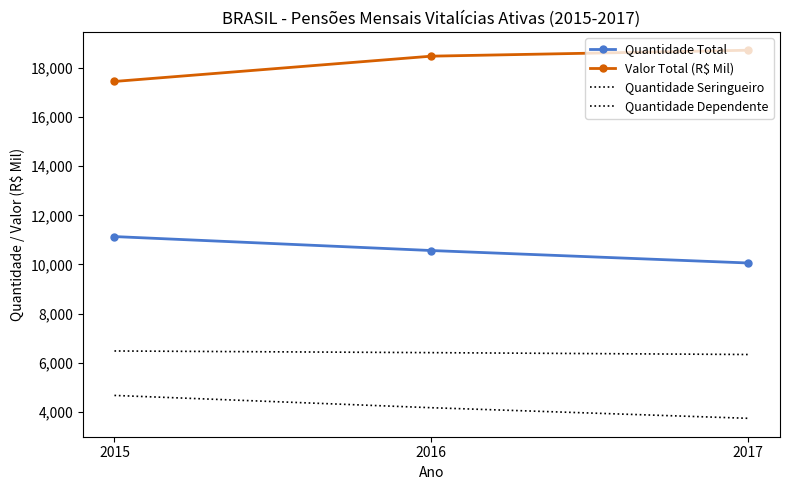

What is the spread (max minus min) of values at 2015?

12793